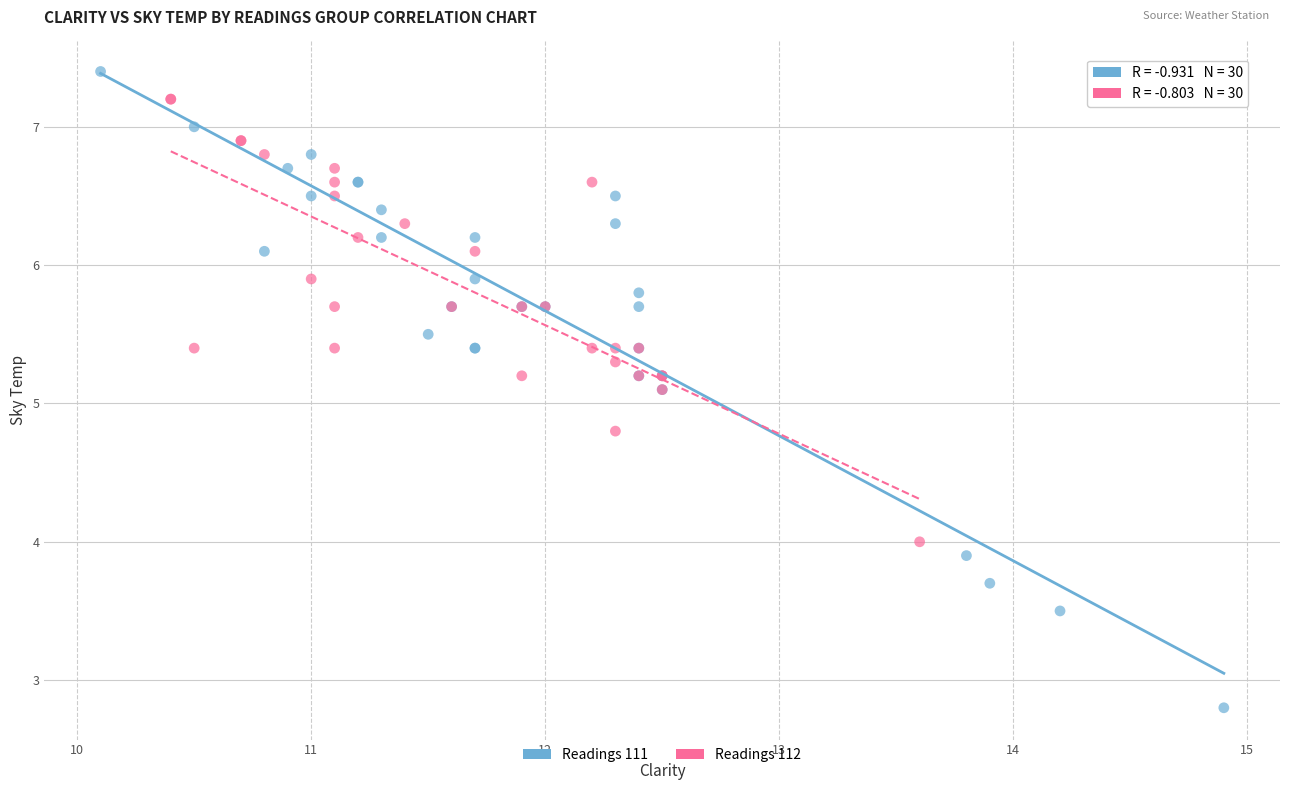

Which series has the widest spread of Y values?

Readings 111